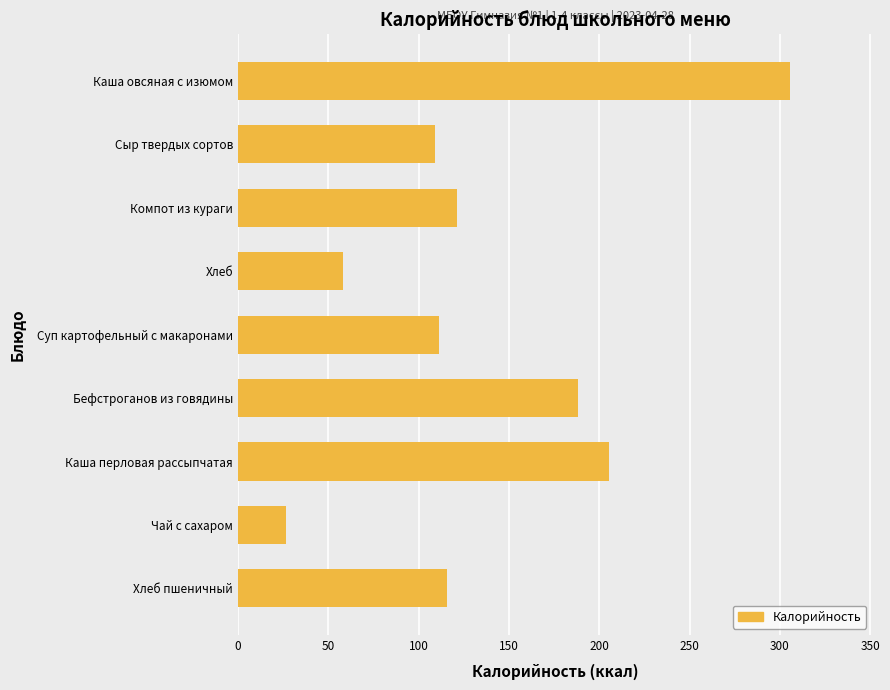

What is the greatest value displayed?

305.4